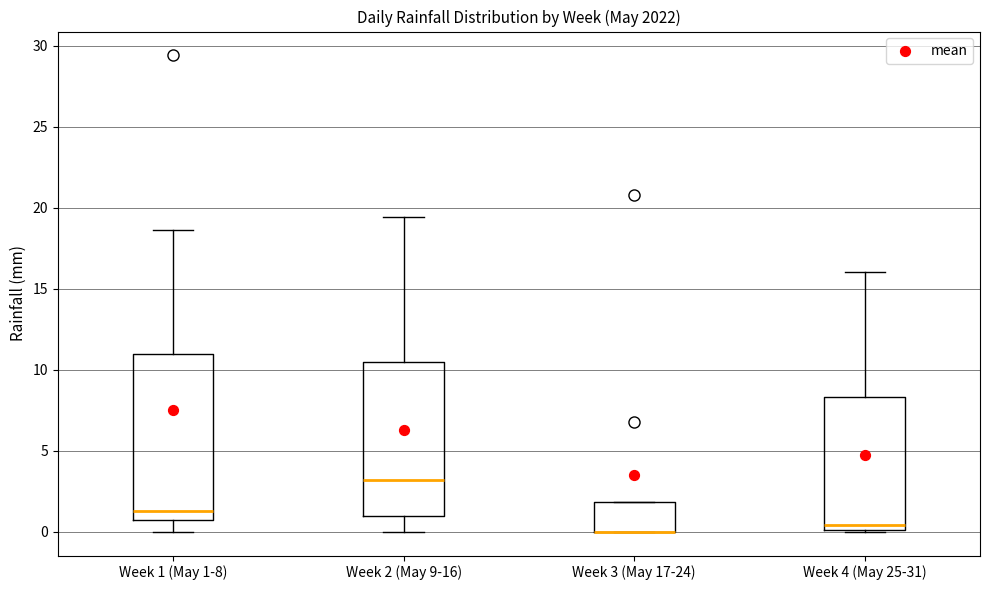

Where is the lower edge of the box for Week 2 (May 9-16) on the y-axis? The values are not printed on the chart, so give them approximately, as read against the axis.

1.0